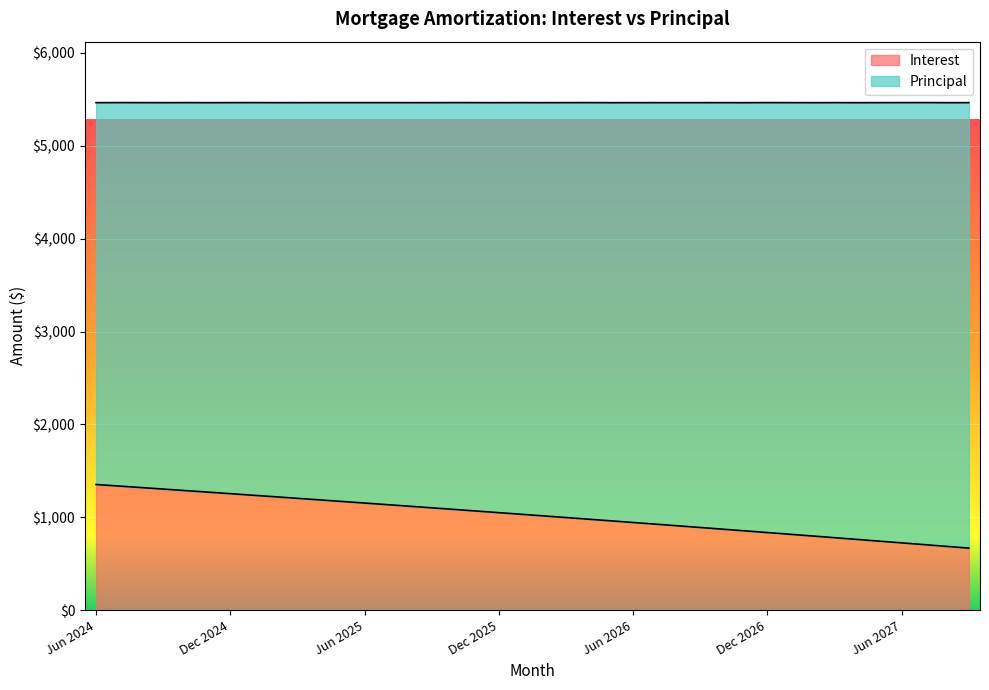

List the labels in order of value, largest first.

Jun 2024, Jul 2024, Aug 2024, Sep 2024, Oct 2024, Nov 2024, Dec 2024, Jan 2025, Feb 2025, Mar 2025, Apr 2025, May 2025, Jun 2025, Jul 2025, Aug 2025, Sep 2025, Oct 2025, Nov 2025, Dec 2025, Jan 2026, Feb 2026, Mar 2026, Apr 2026, May 2026, Jun 2026, Jul 2026, Aug 2026, Sep 2026, Oct 2026, Nov 2026, Dec 2026, Jan 2027, Feb 2027, Mar 2027, Apr 2027, May 2027, Jun 2027, Jul 2027, Aug 2027, Sep 2027